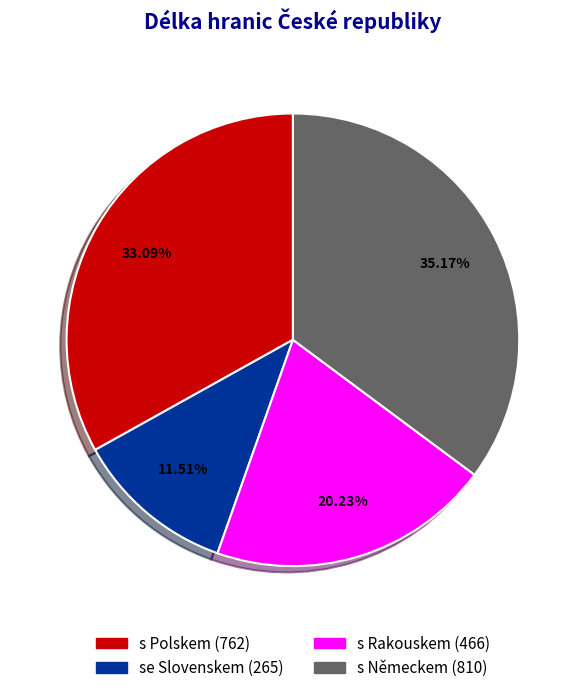

Is it true that s Polskem is 33% of the pie?

True